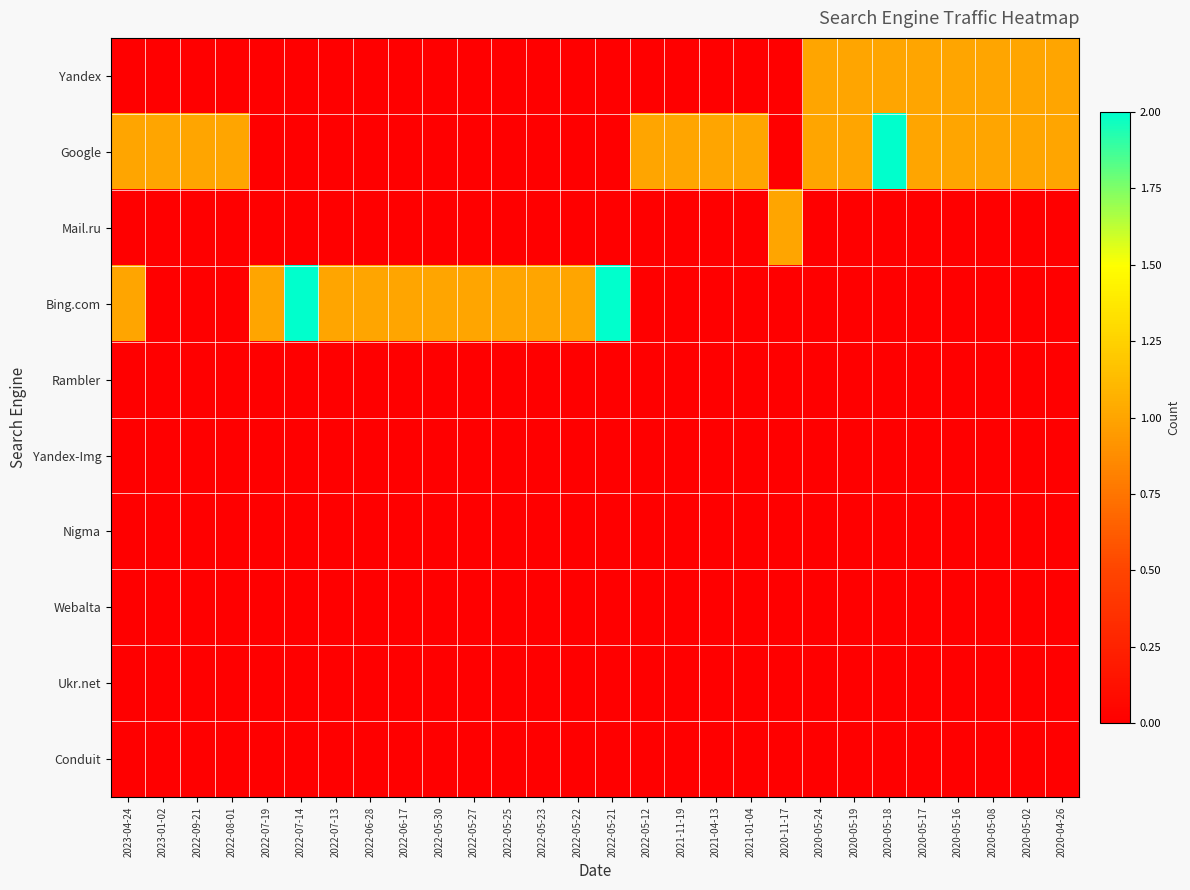

Between 2022-05-25 and 2022-05-22, which is larger?

2022-05-25